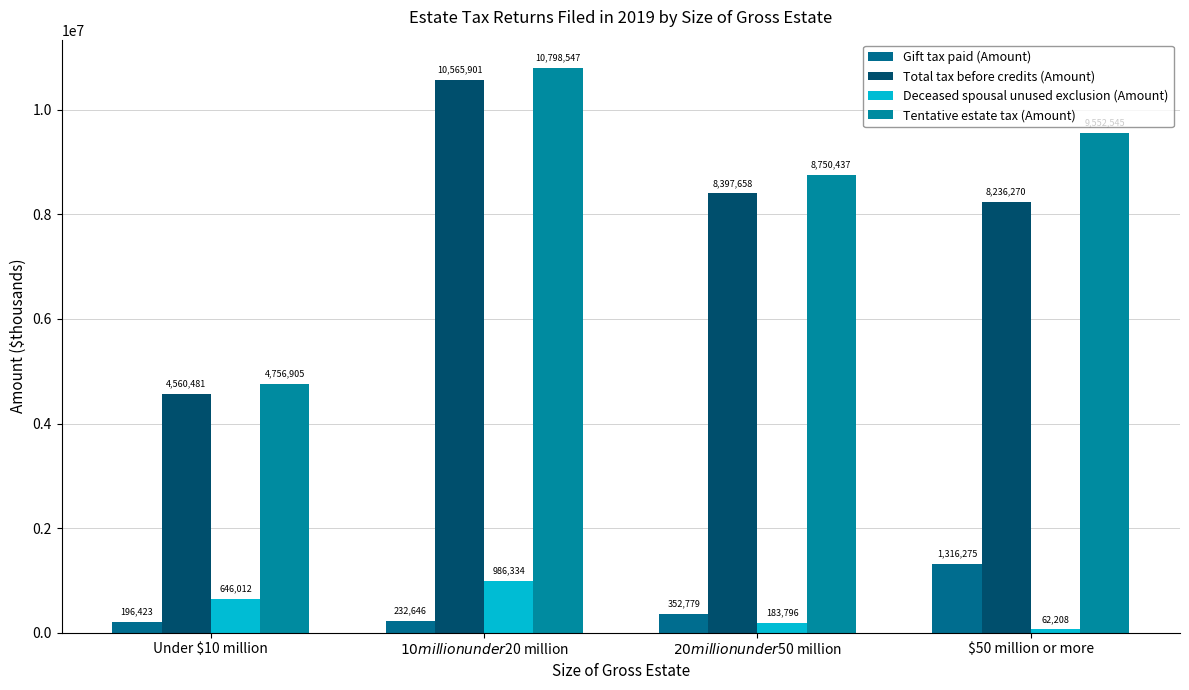

Count the number of data series in this chart.

4